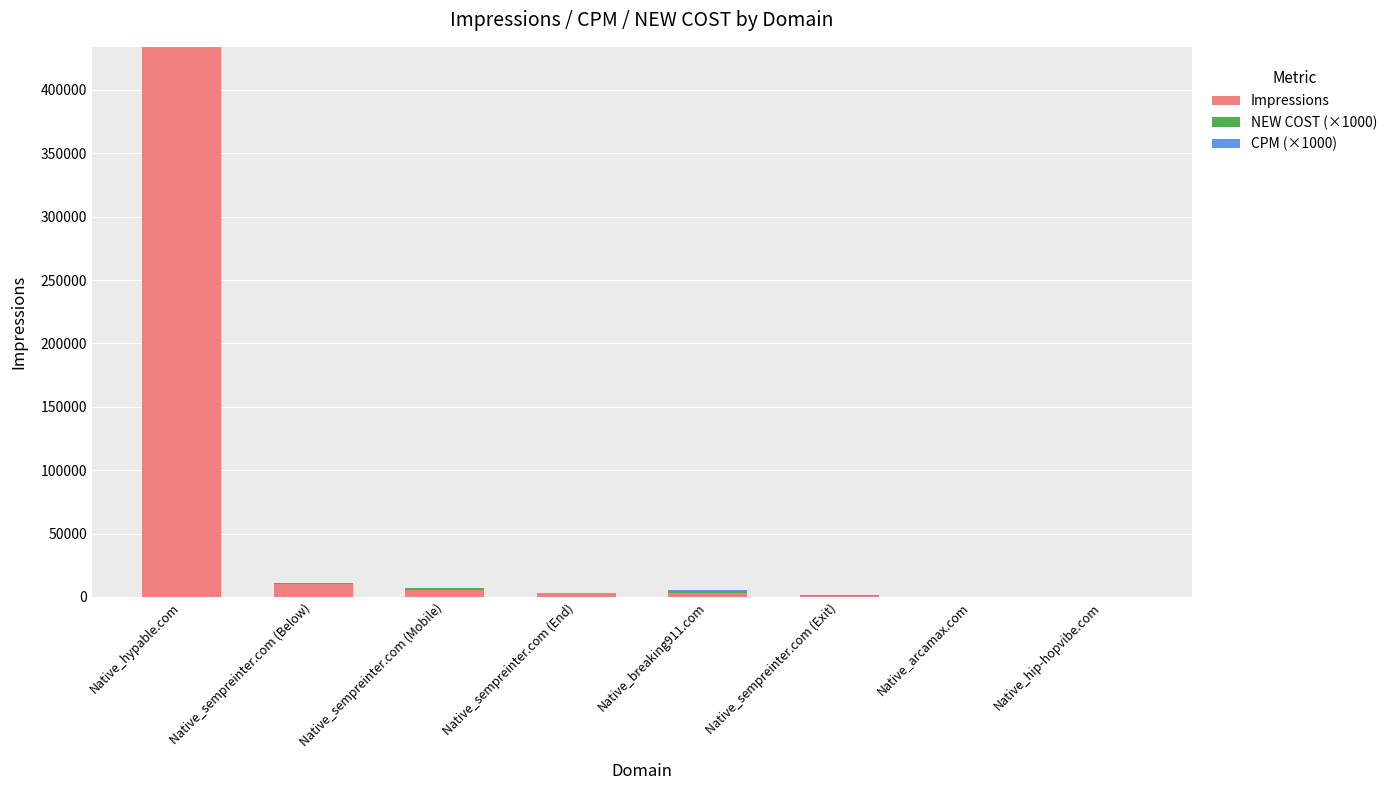

Are the bars grouped side by side (vs. stacked)?

No